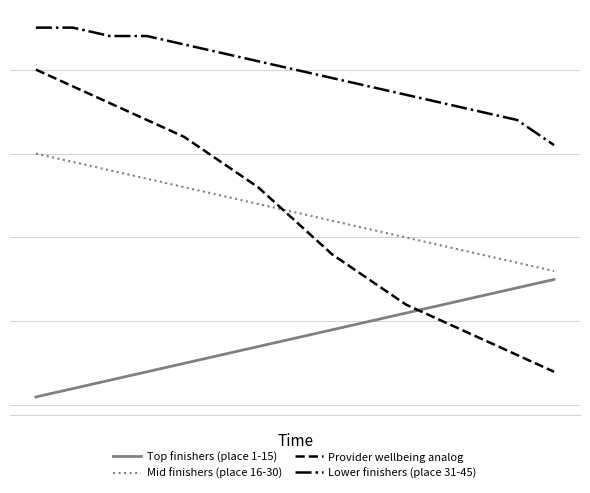

Does the chart have visible grid lines?

Yes